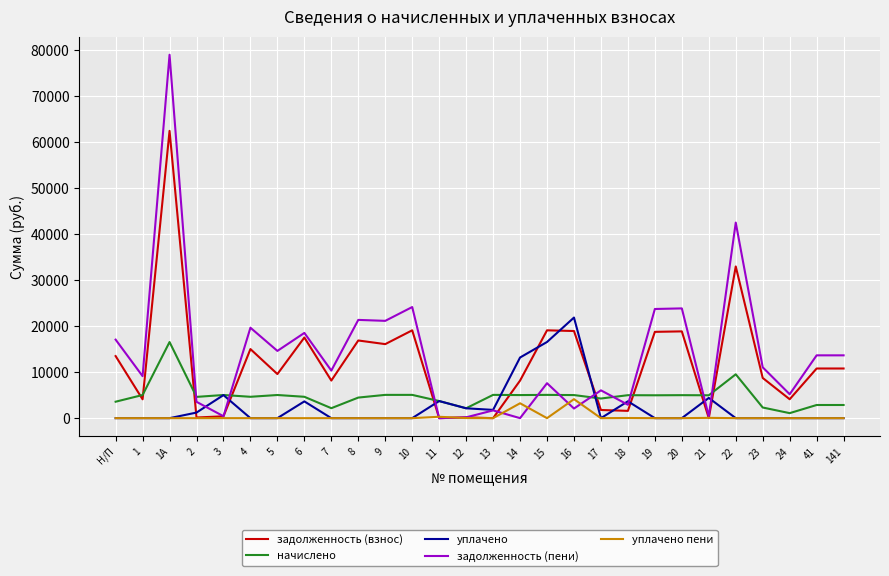

At how many categories does at least one series exceed 38209?

2